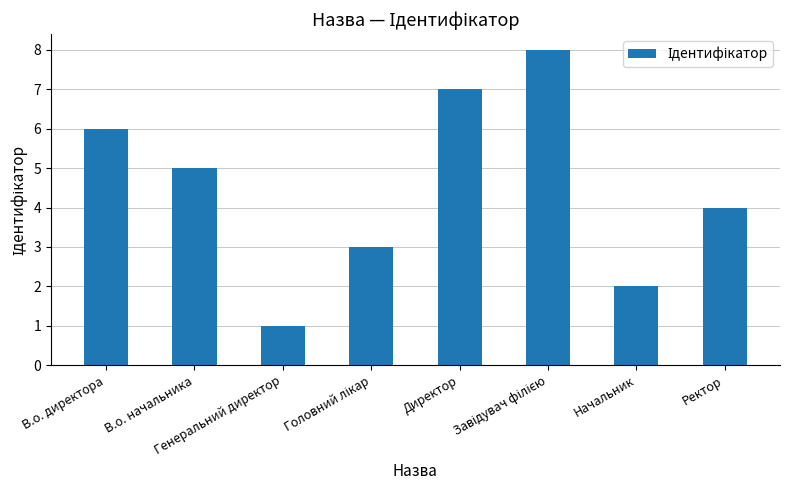

What is the difference between the second highest and minimum values?

6